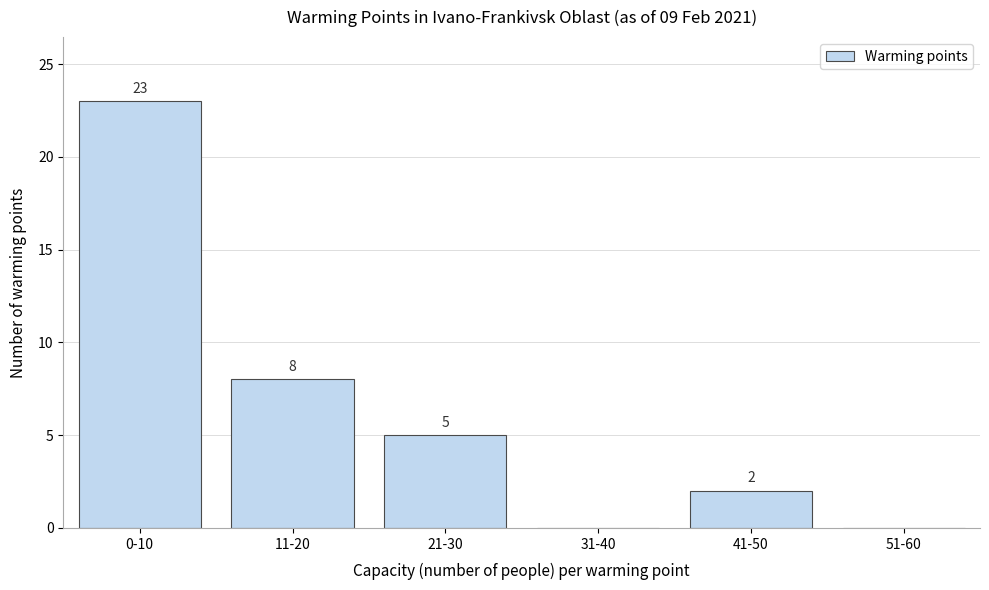

Reading left to right, what are all the values shown in this chart?

0-10=23	11-20=8	21-30=5	31-40=0	41-50=2	51-60=0